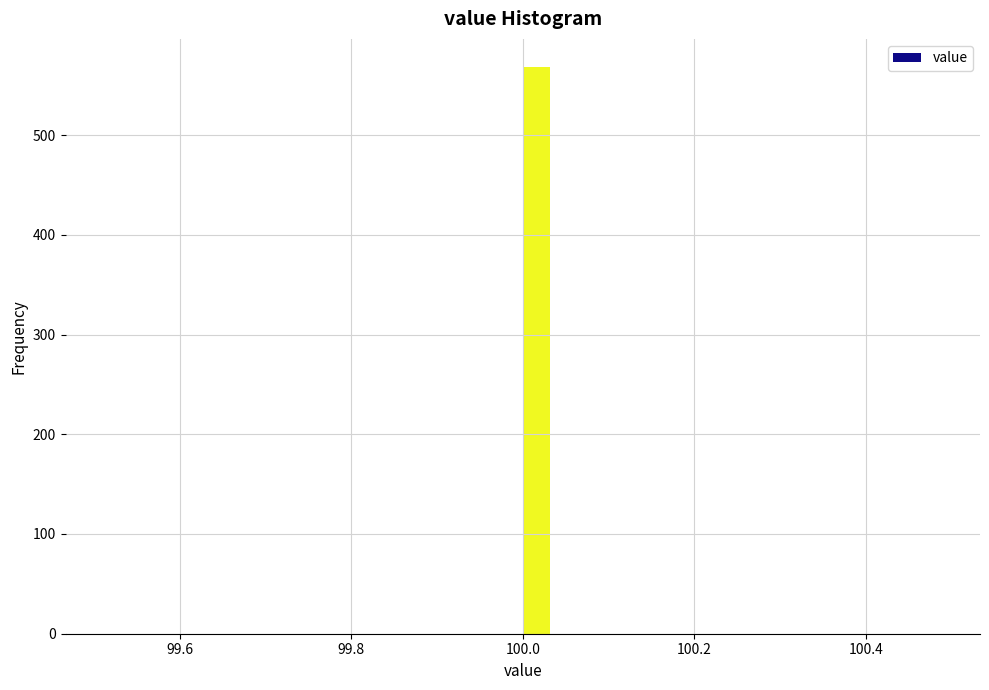

Read against the x-axis, roughly where is the centre of the tallest bar?

100.02